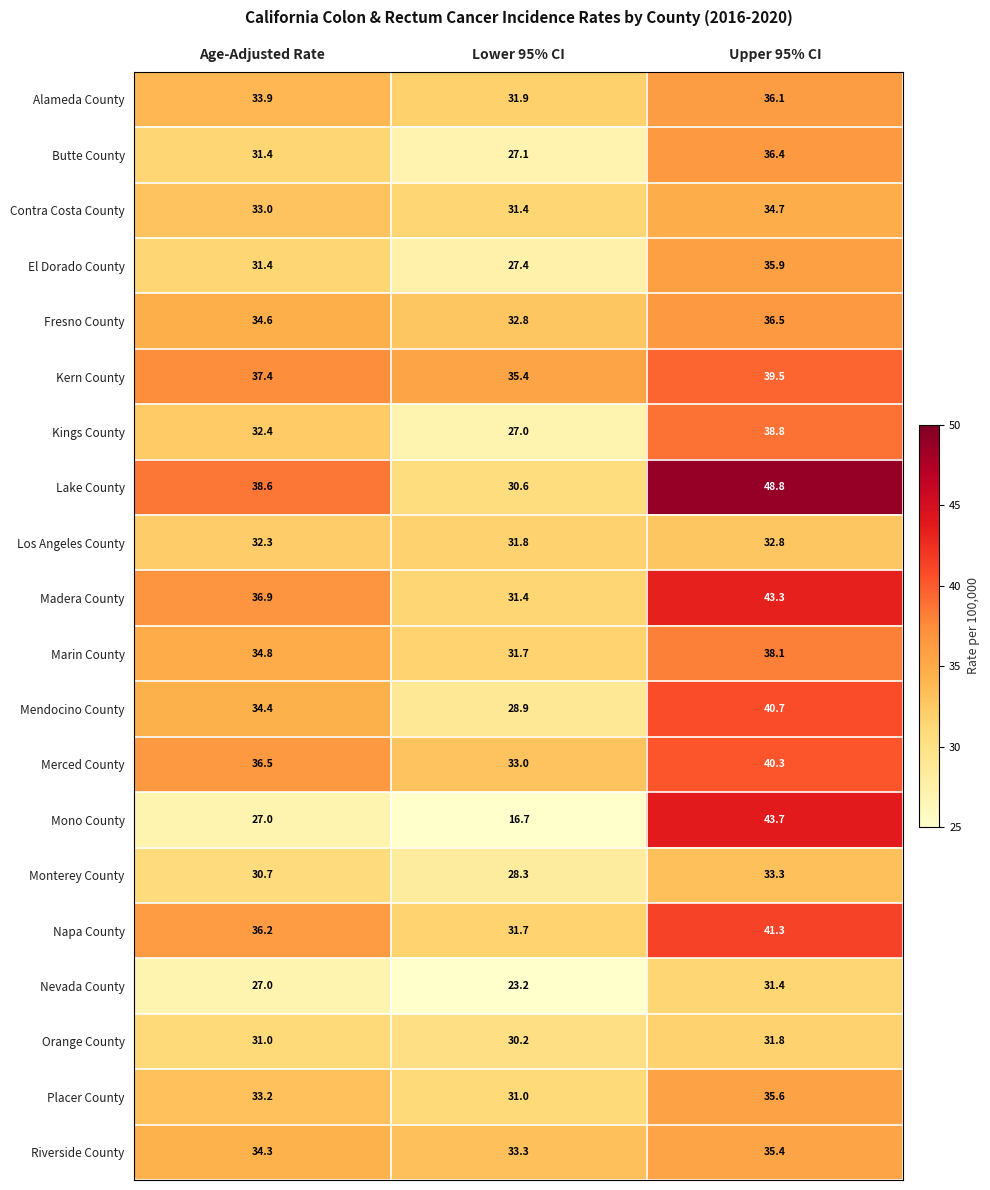

Where does the Mendocino County series first go above 34?

Age-Adjusted Rate